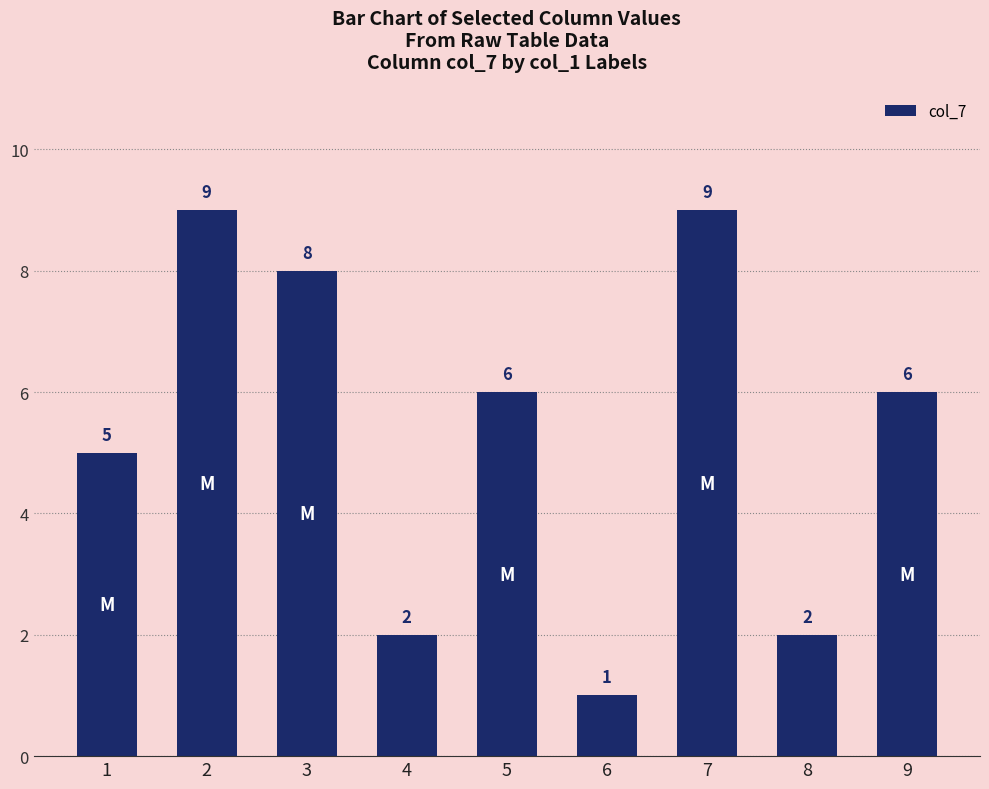

What is the sum of all values?

48